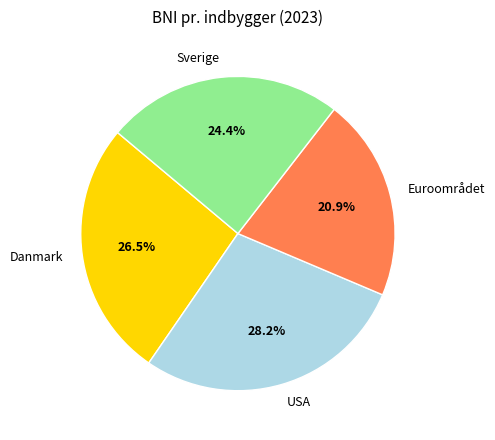

Which slice is the largest?

USA